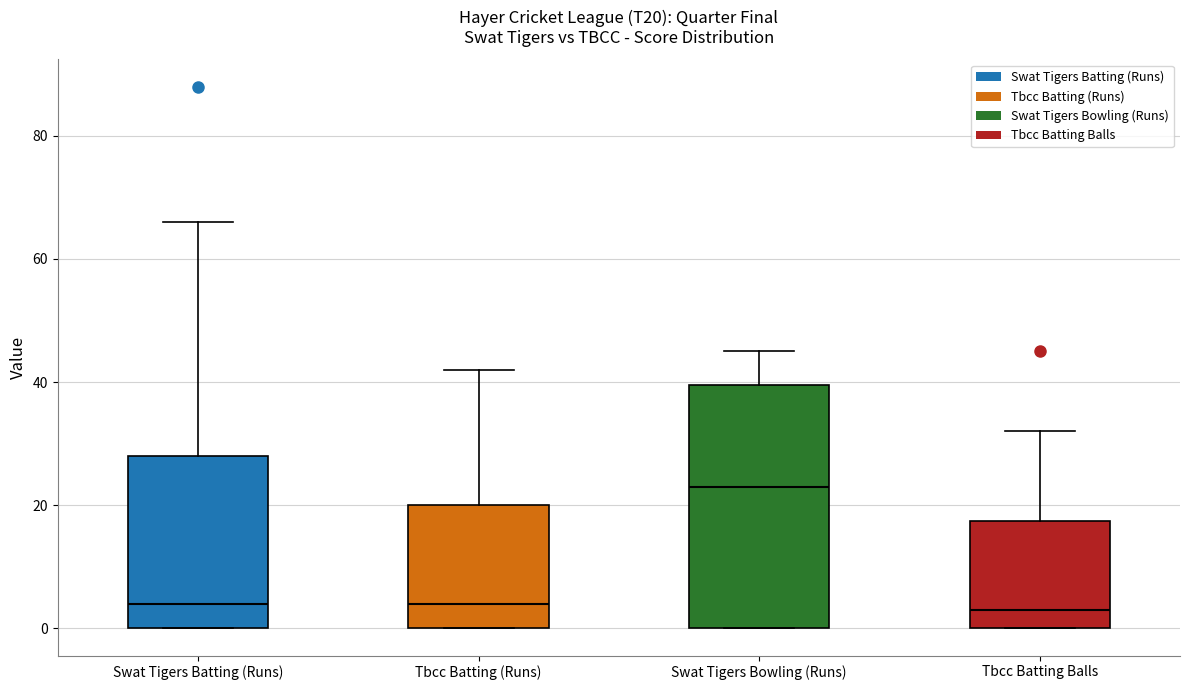

Reading left to right, read every box against the y-axis: the position of its median line, the range the box covers, and the ends of its whiskers. The values are not printed on the chart, so give them approximately, as read against the axis.

Swat Tigers Batting (Runs): median 4, box 0 to 28, whiskers 0 to 66
Tbcc Batting (Runs): median 4, box 0 to 20, whiskers 0 to 42
Swat Tigers Bowling (Runs): median 24, box 0 to 40, whiskers 0 to 46
Tbcc Batting Balls: median 4, box 0 to 18, whiskers 0 to 32